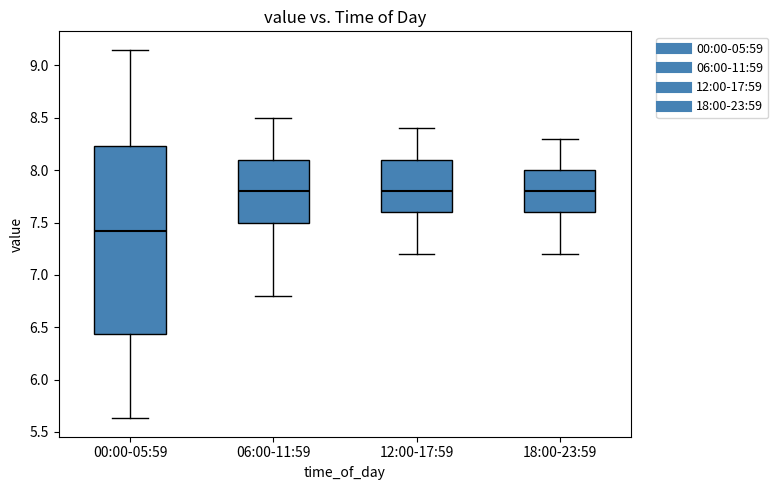

Comparing the boxes themselves (not the whiskers), which one is the tallest?

00:00-05:59